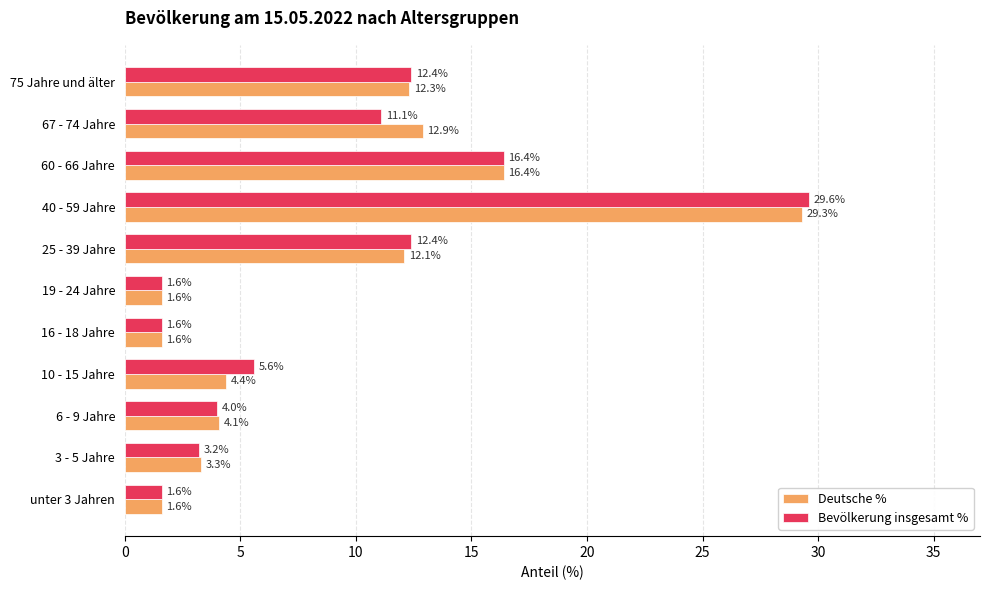

At which label is Deutsche % closest to 15?

60 - 66 Jahre